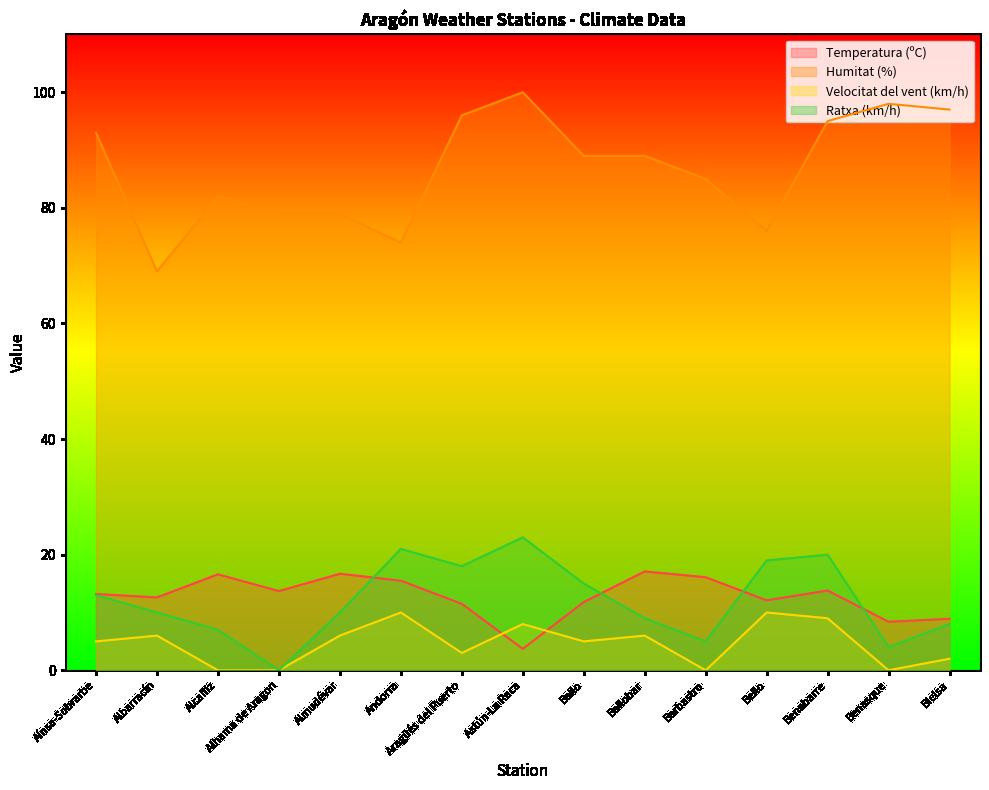

At how many categories does at least one series exceed 70?

14